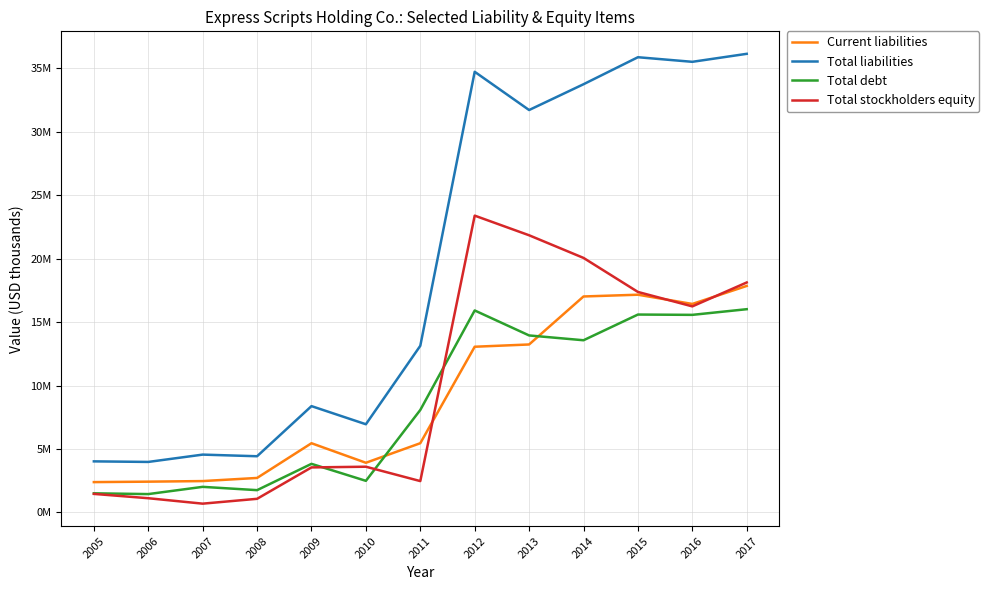

Which series changed the most between 2012 and 2016?

Total stockholders equity